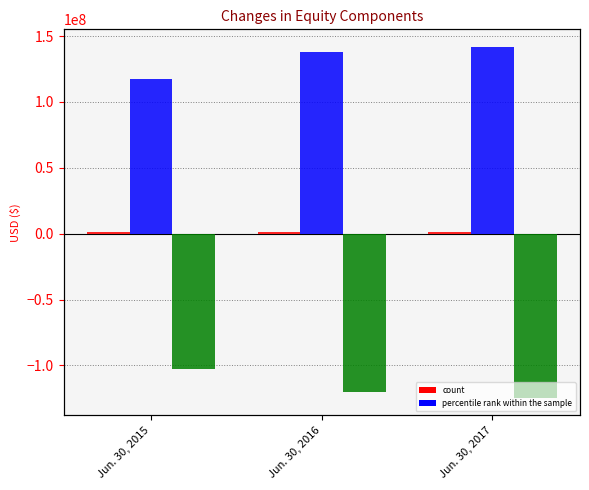

How many groups of bars are there?

3